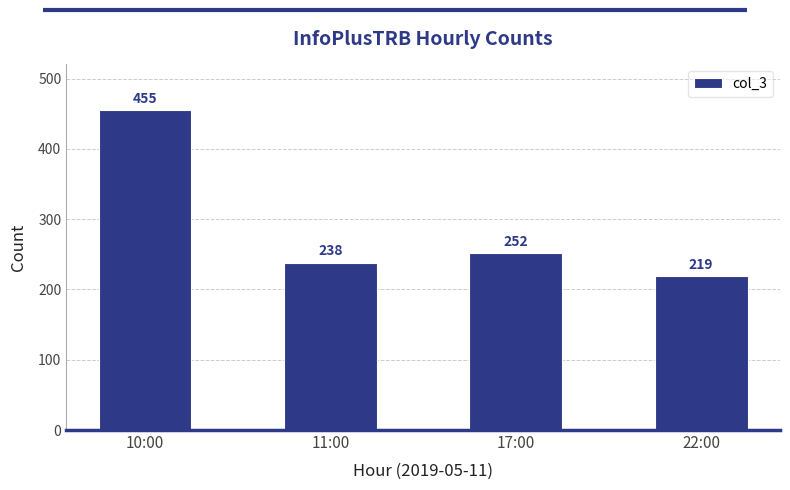

How many series are shown in this chart?

1